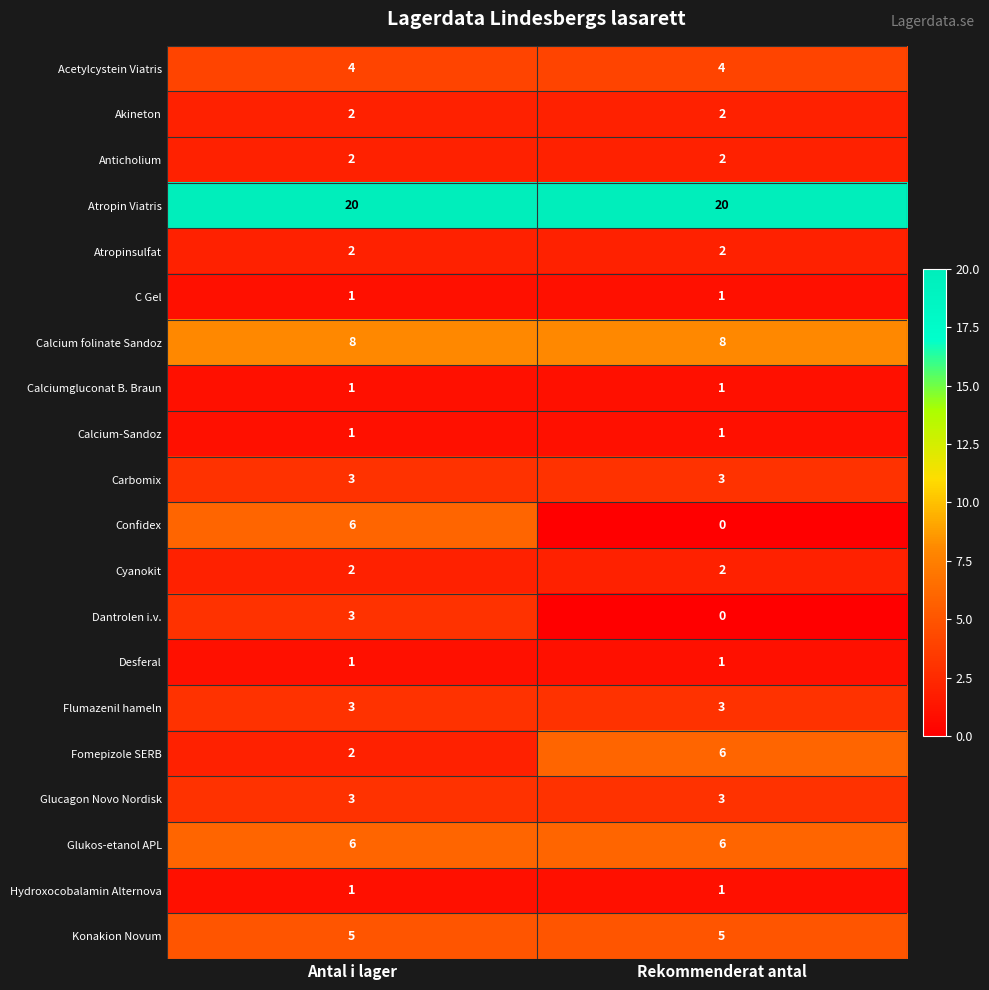

What is the sum of all Carbomix values?

6